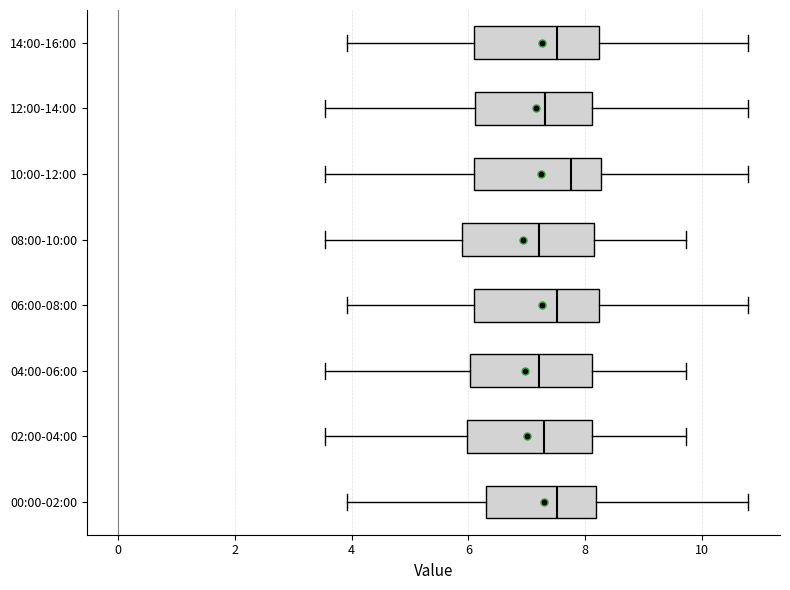

Reading bottom to top, transcribe this box plot: for each box, give where its median line is, the range the box spans, and where its two whiskers end, as read against the x-axis. The values are not printed on the chart, so give them approximately, as read against the axis.

00:00-02:00: median 7.6, box 6.4 to 8.2, whiskers 4.0 to 10.8
02:00-04:00: median 7.2, box 6.0 to 8.2, whiskers 3.6 to 9.8
04:00-06:00: median 7.2, box 6.0 to 8.2, whiskers 3.6 to 9.8
06:00-08:00: median 7.6, box 6.0 to 8.2, whiskers 4.0 to 10.8
08:00-10:00: median 7.2, box 5.8 to 8.2, whiskers 3.6 to 9.8
10:00-12:00: median 7.8, box 6.0 to 8.2, whiskers 3.6 to 10.8
12:00-14:00: median 7.4, box 6.2 to 8.2, whiskers 3.6 to 10.8
14:00-16:00: median 7.6, box 6.0 to 8.2, whiskers 4.0 to 10.8